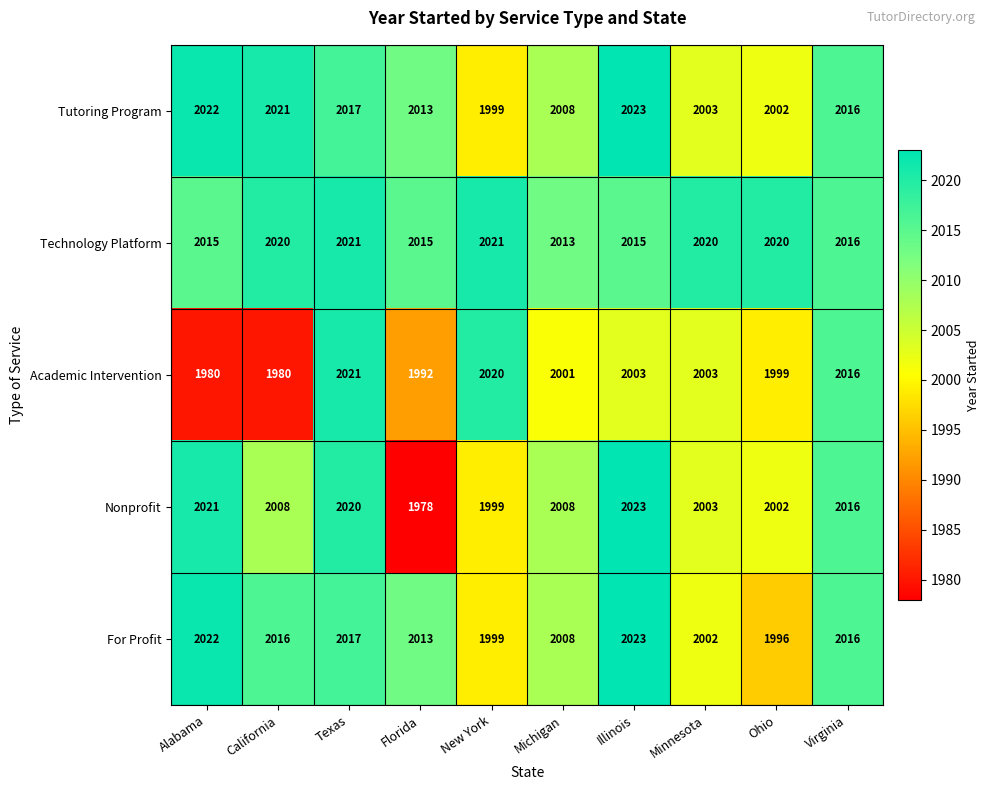

What is the total value across all series at Florida?

10011